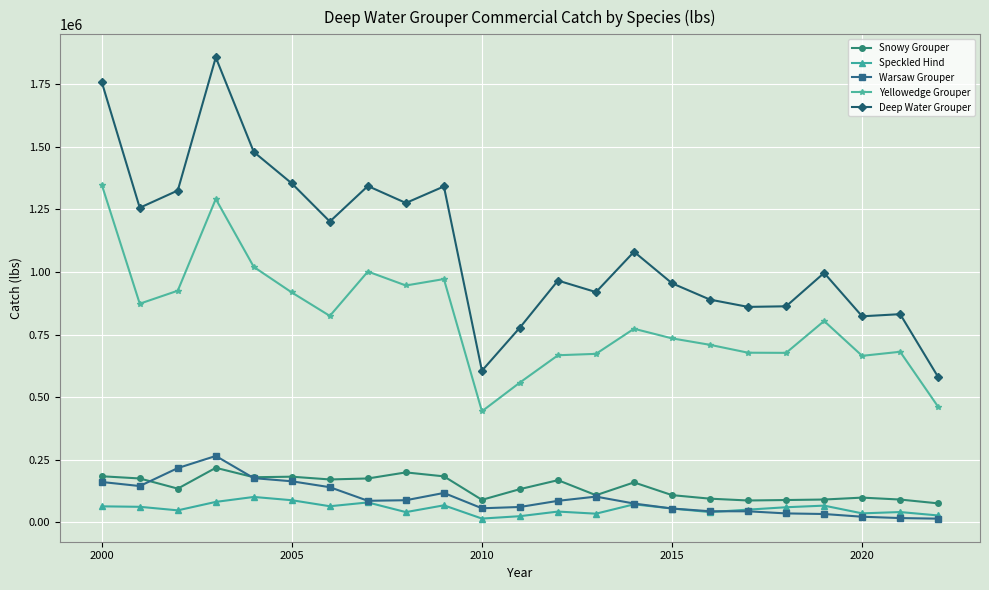

What is the maximum value for Deep Water Grouper?

1857584